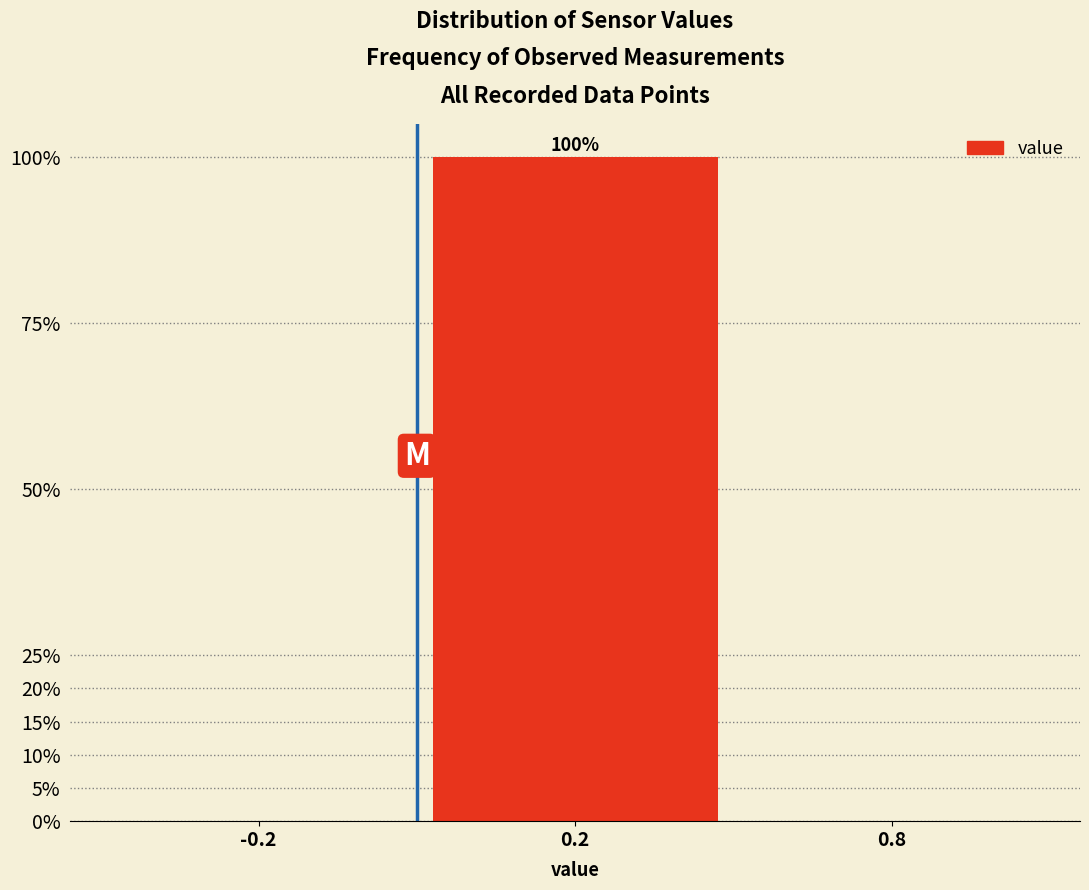

Reading left to right, what are all the values shown in this chart?

-0.2=0	0.2=100	0.8=0